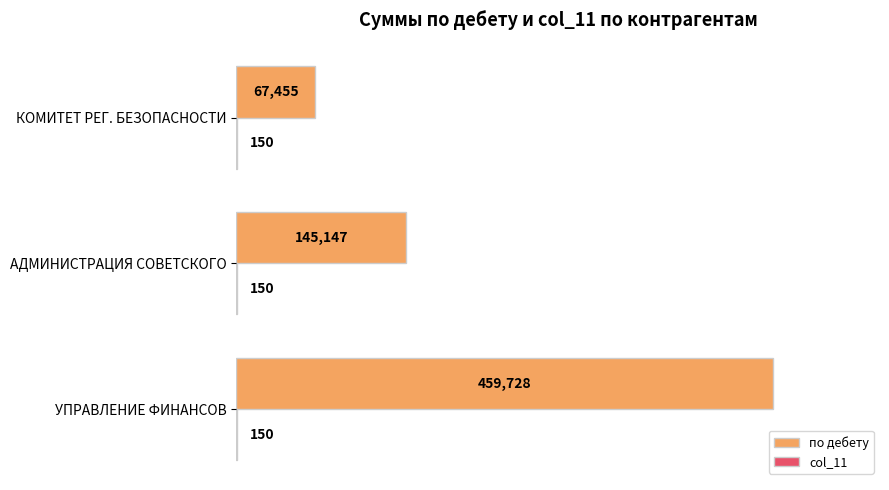

Which series has the largest total across all categories?

по дебету